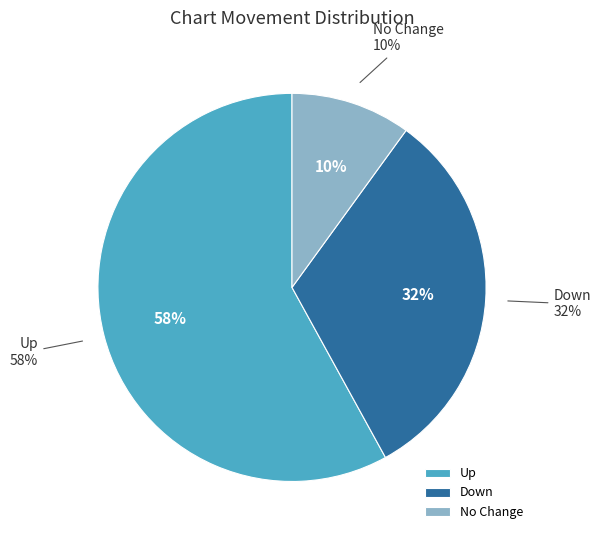

To the nearest percent, what is the combined percentage of up and -?

68%